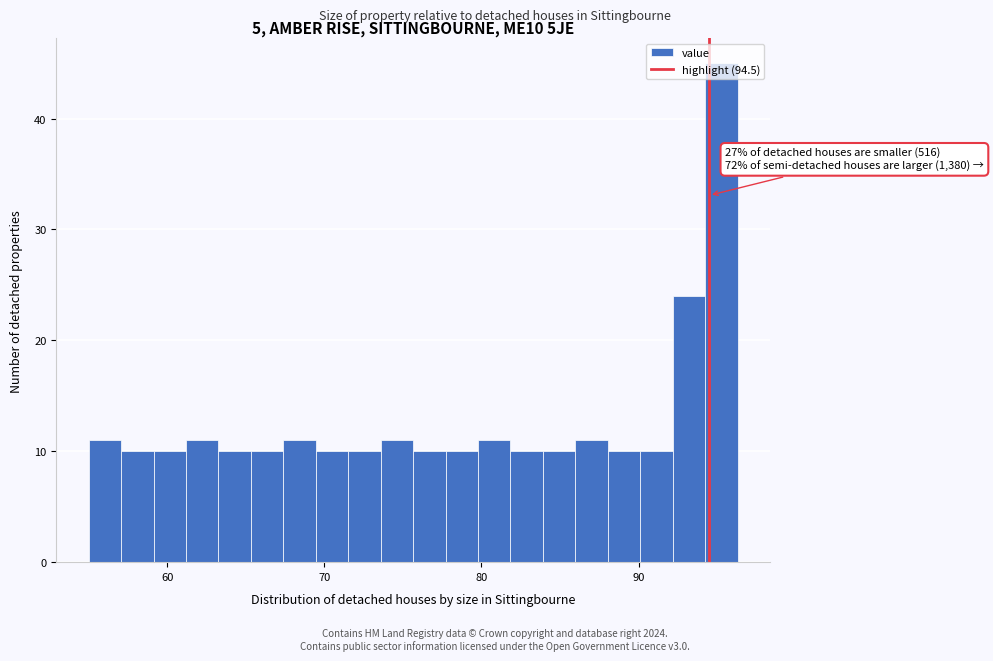

Read against the x-axis, roughly where is the centre of the tallest bar?

95